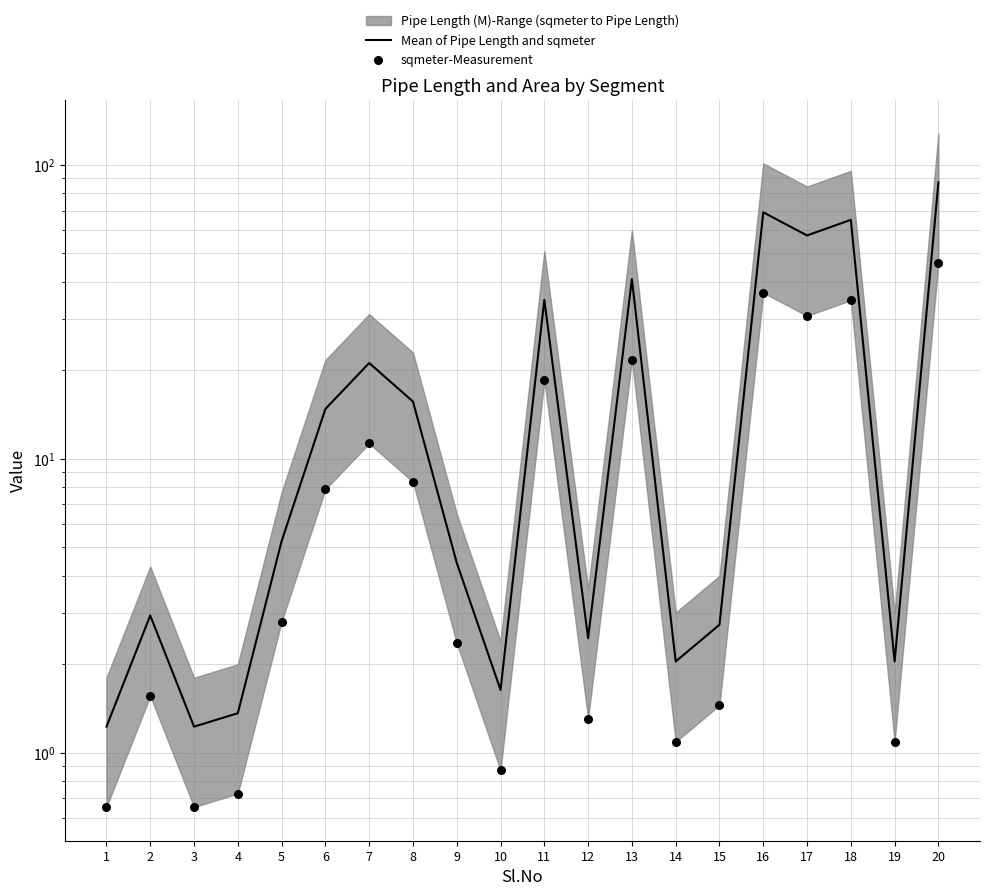

Which series contains the lowest Y value?

sqmeter-Measurement